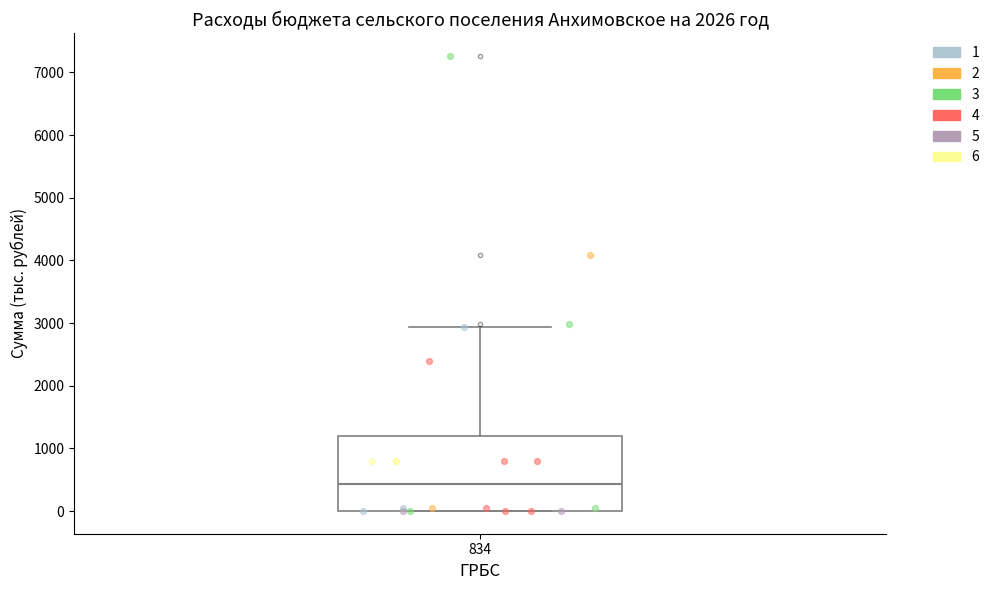

Where is the upper edge of the box at x = 834 on the y-axis? The values are not printed on the chart, so give them approximately, as read against the axis.

1200